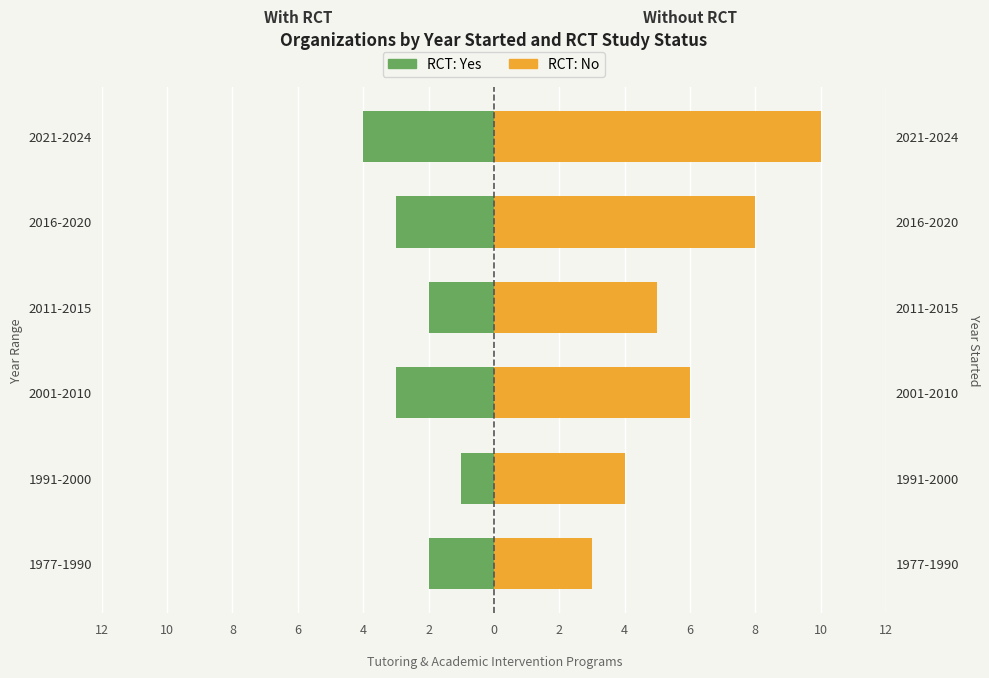

Between 2001-2010 and 2016-2020, which is larger?

2001-2010